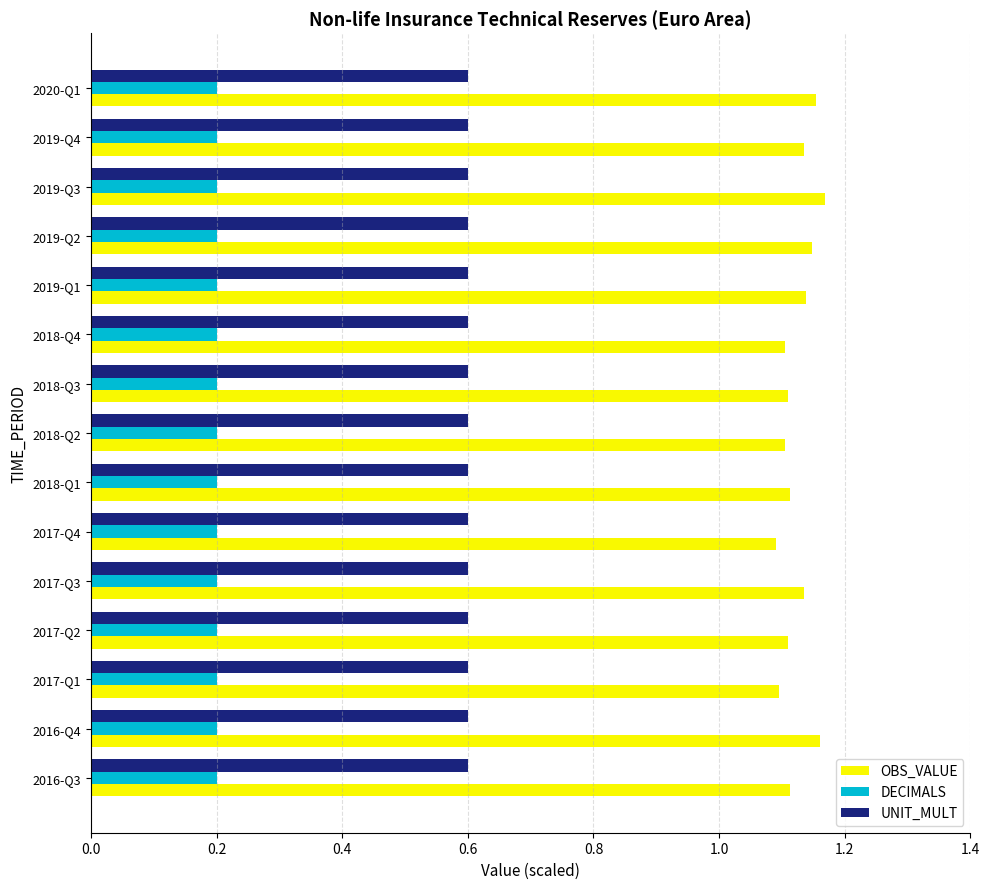

Is it true that OBS_VALUE equals 0.3 at 2018-Q1?

False